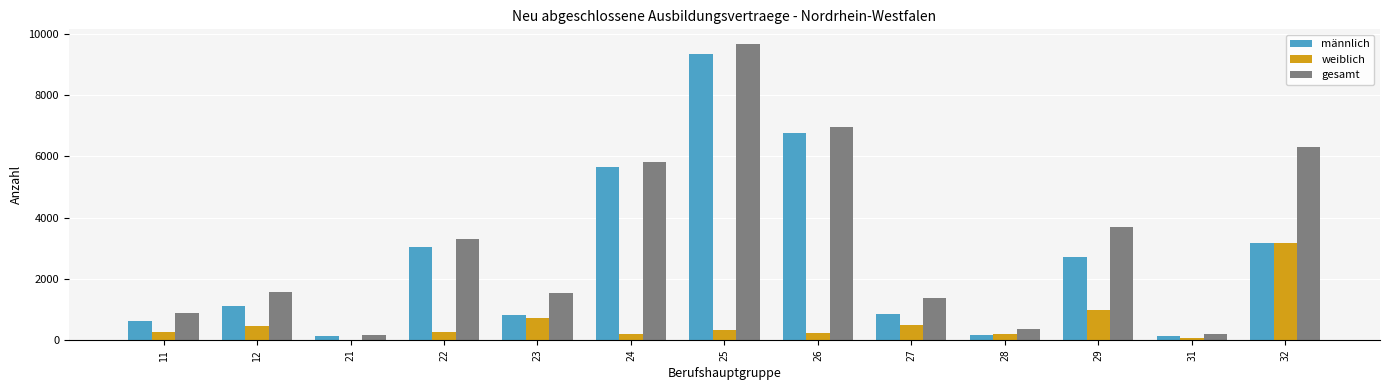

What is the average value of the gesamt series?

3216